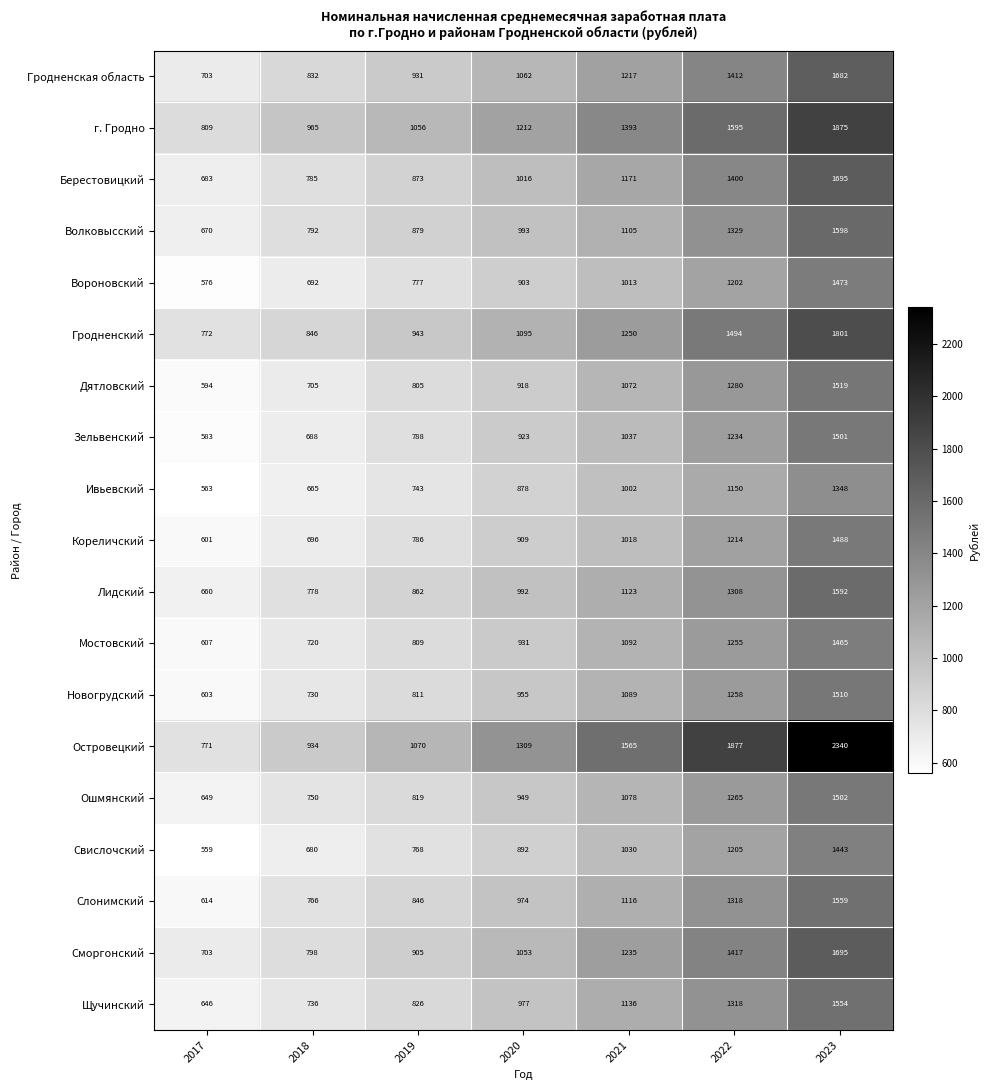

The Кореличский series shows 696 at 2018. True or false?

True